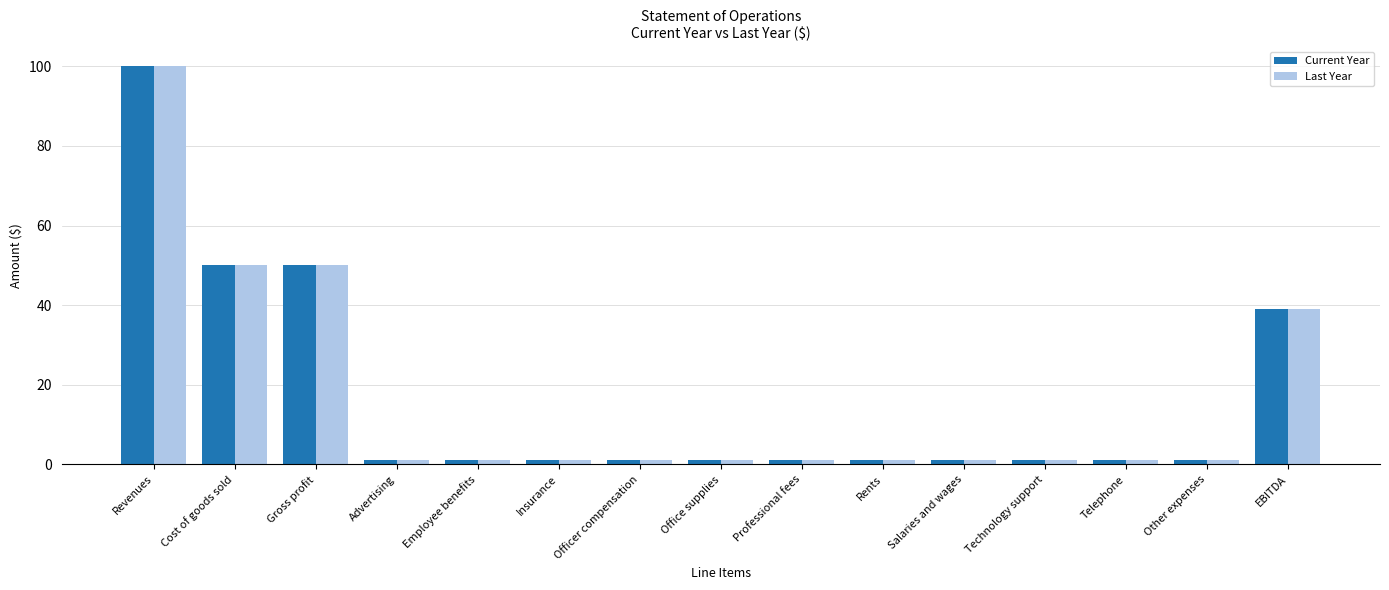

What is the total value across all series at Revenues?

200